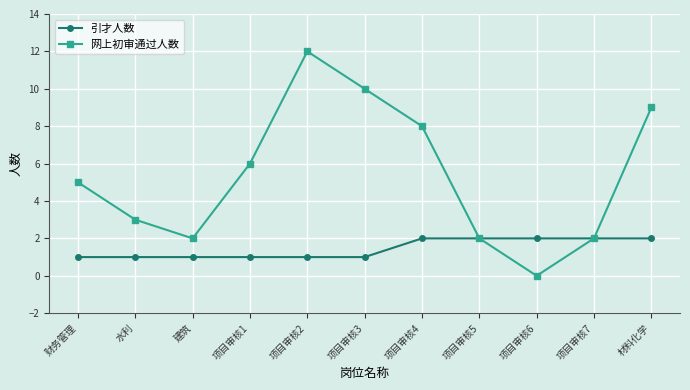

Is it true that 网上初审通过人数 equals 10 at 项目审核1?

False